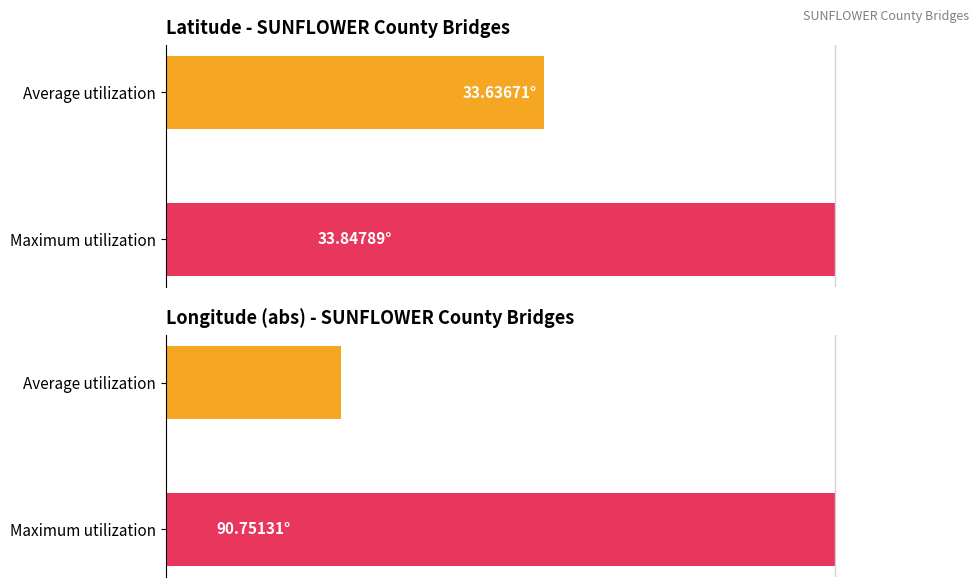

What is the total value across all series at Average utilization?

82.7